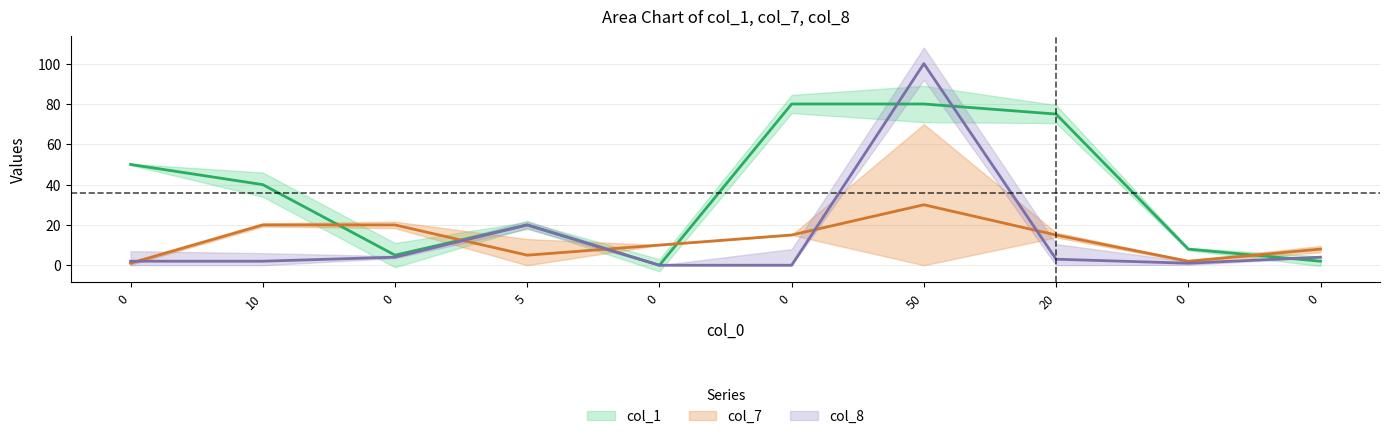

At which category does col_1 reach its first local peak?

5